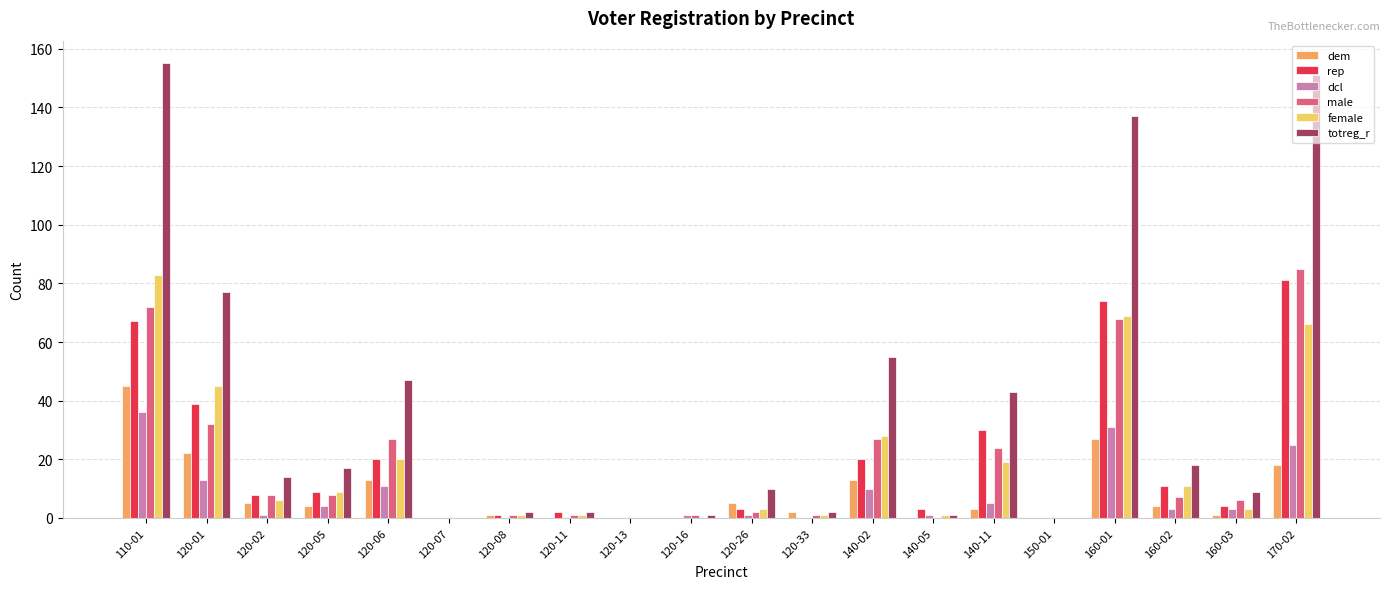

Is it true that rep equals 9 at 120-05?

True